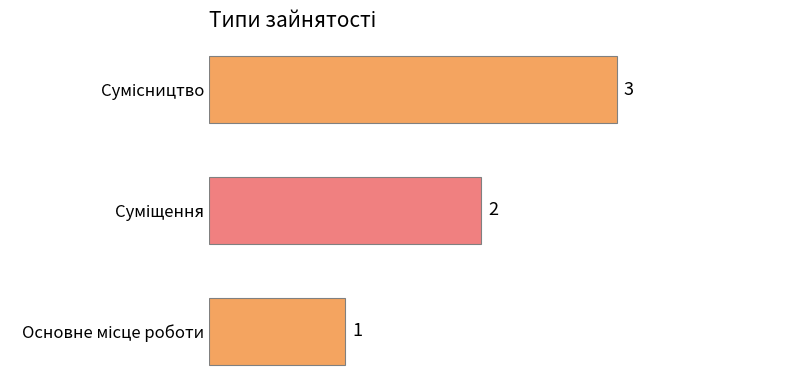

What is the difference between the maximum and second lowest values?

1